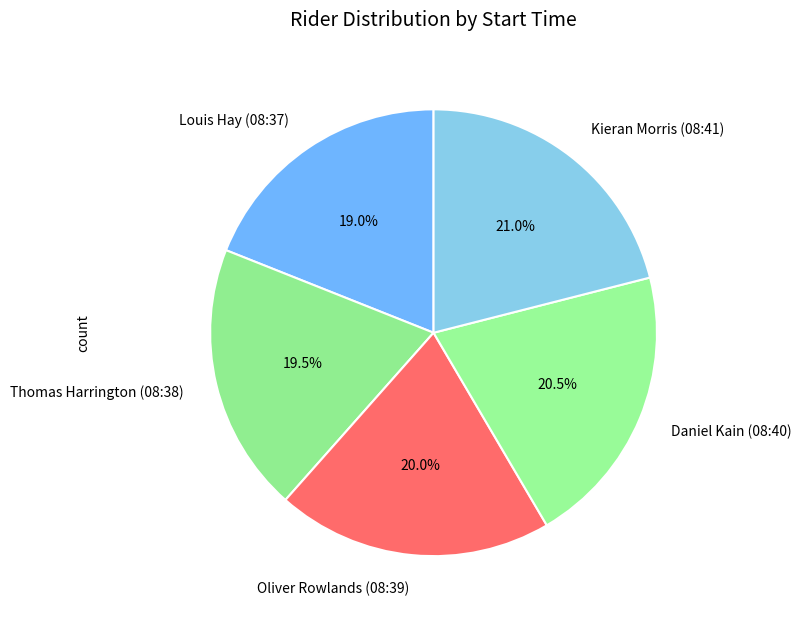

True or false: Louis Hay (08:37) accounts for 19% of the total.

True